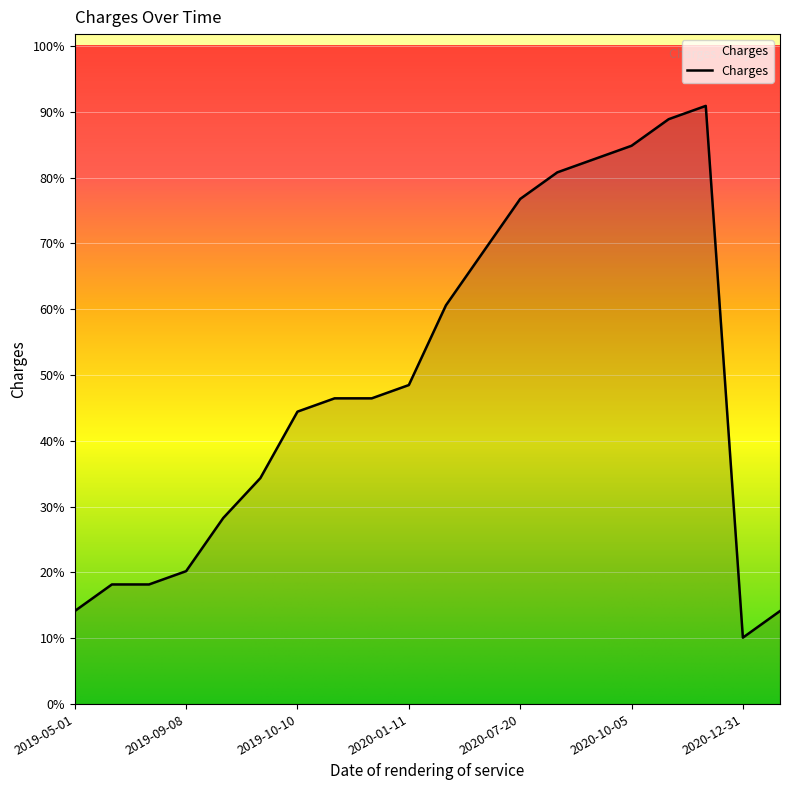

Is this an area chart (filled region under the line)?

Yes